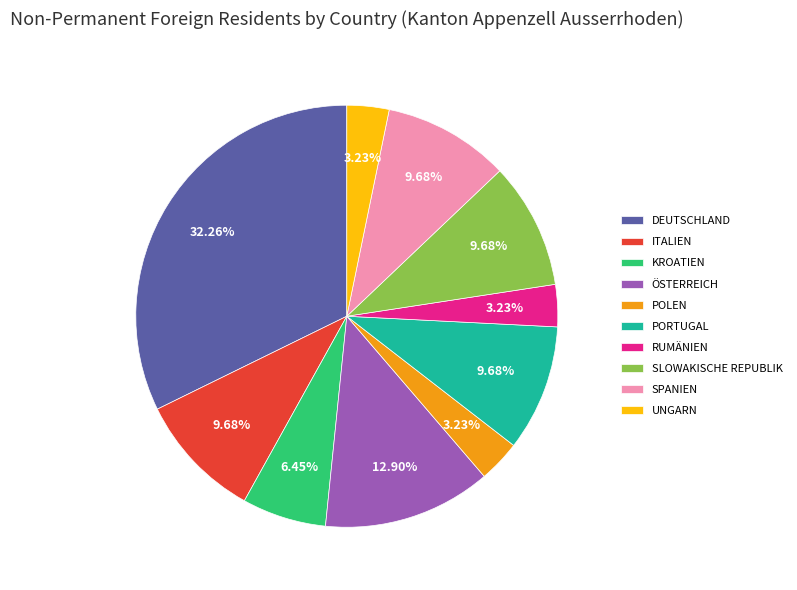

Is there a majority slice in this chart?

No